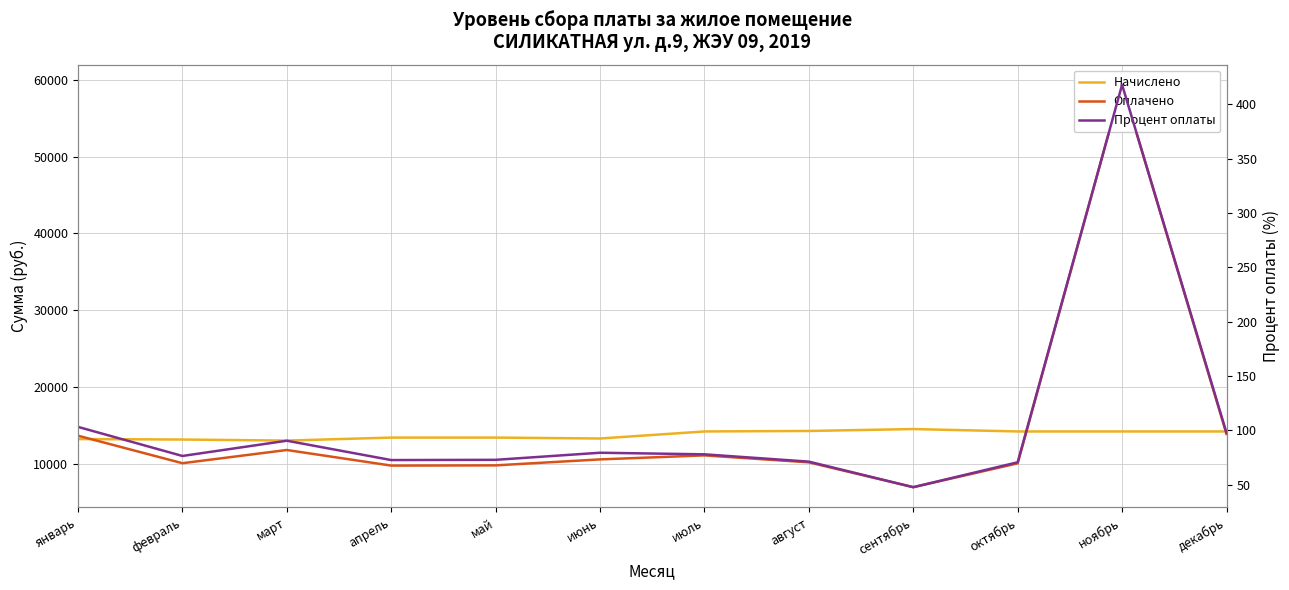

What is the value of the Оплачено point at the 11th from the left?

59363.7